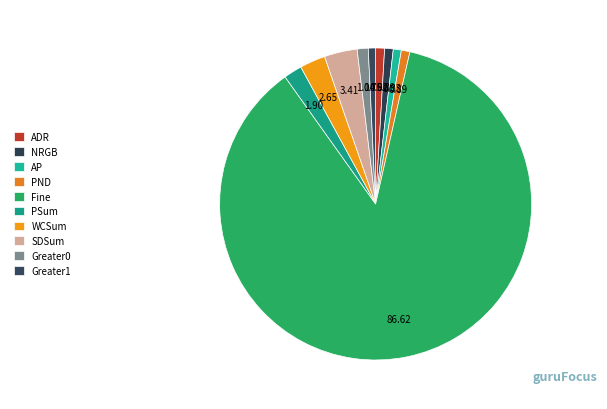

What percentage is the Fine slice, to the nearest percent?

87%